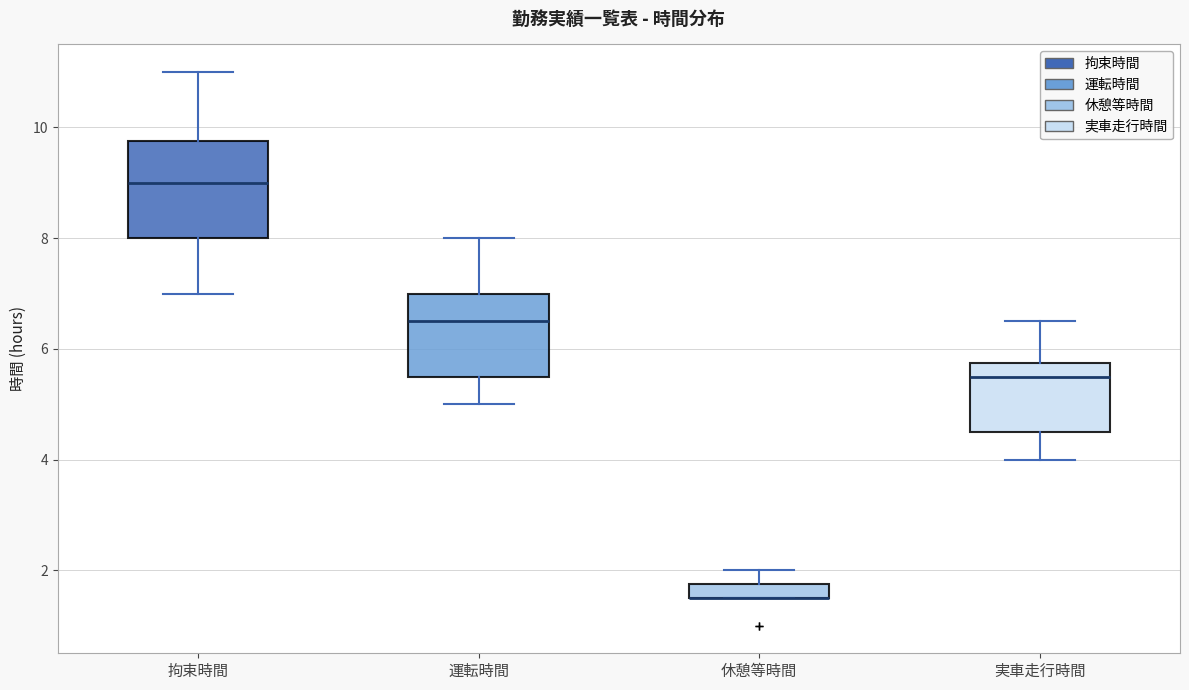

Where is the lower edge of the box for 休憩等時間 on the y-axis? The values are not printed on the chart, so give them approximately, as read against the axis.

1.6